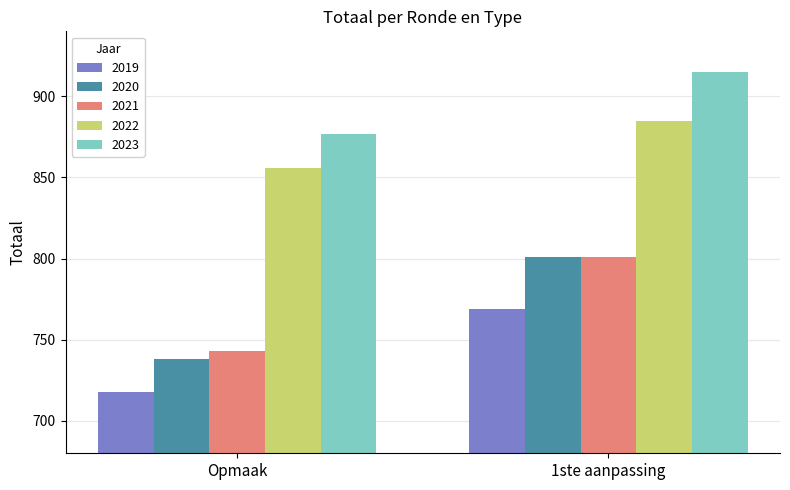

What is the sum of all 2020 values?

1539